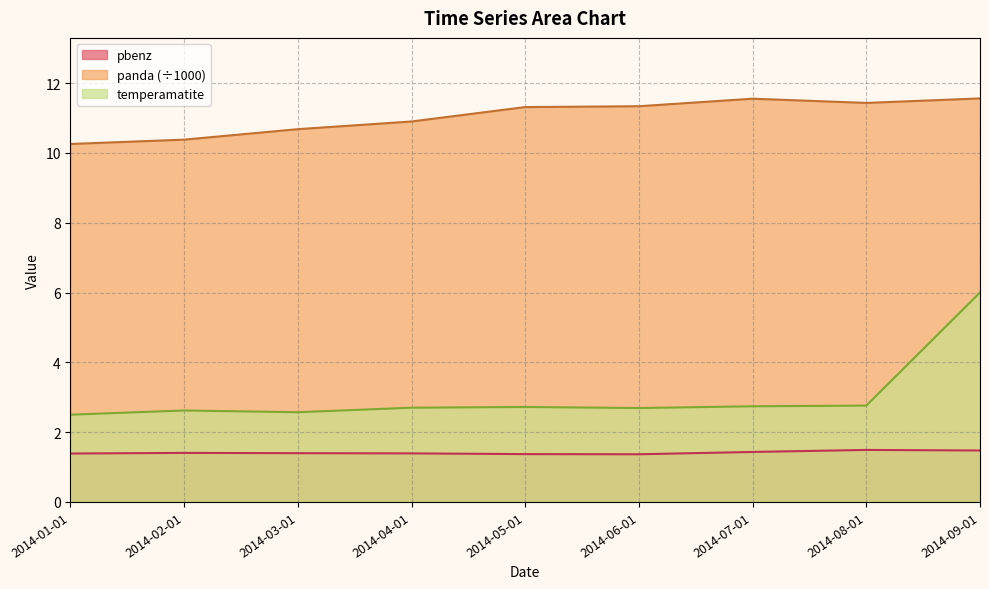

What is the value of the panda point at the 5th from the left?

11.3